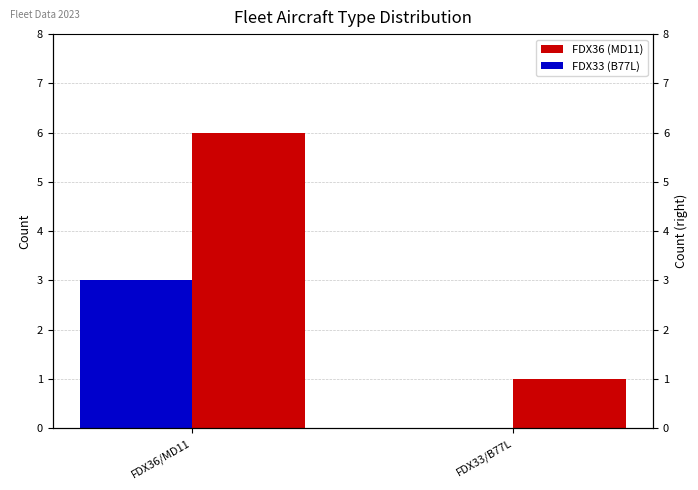

Which has a higher value, FDX36/MD11 or FDX33/B77L?

FDX36/MD11